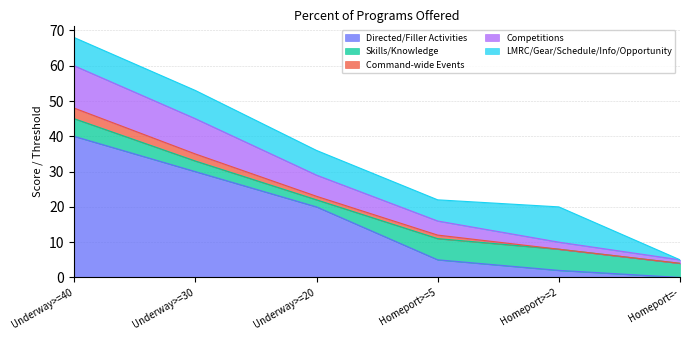

At which category is the sum across all series the highest?

Underway>=40